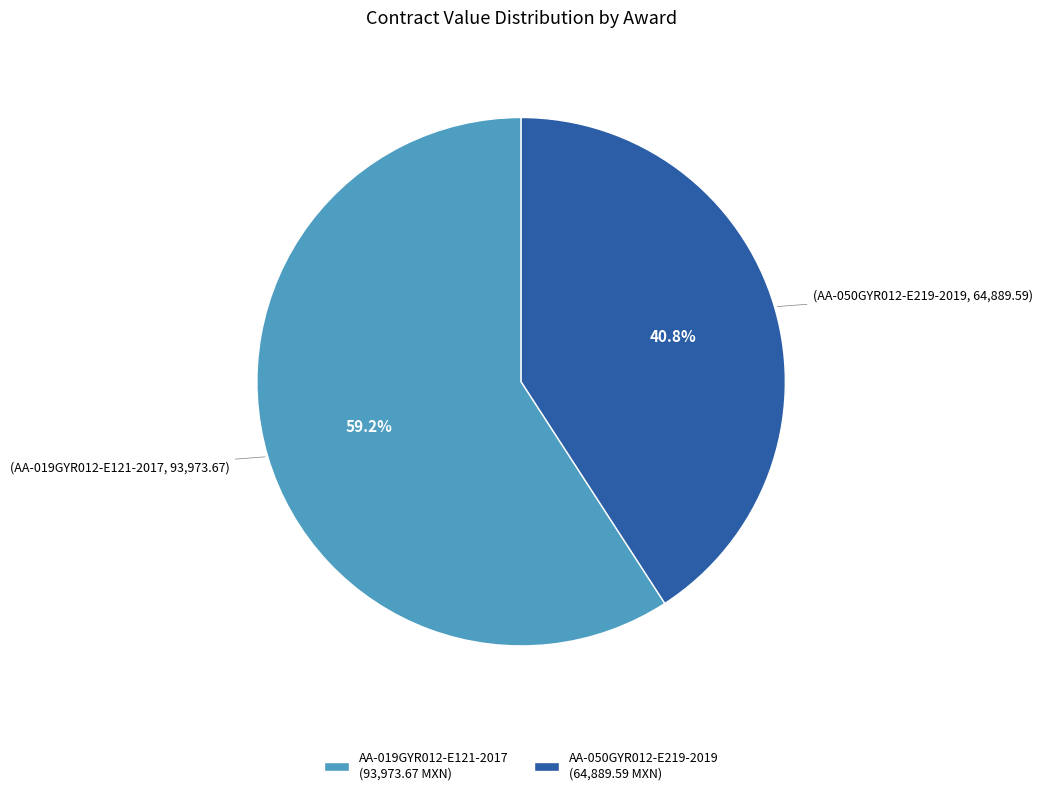

What is the ratio of the value at AA-050GYR012-E219-2019 to the value at AA-019GYR012-E121-2017?

0.7